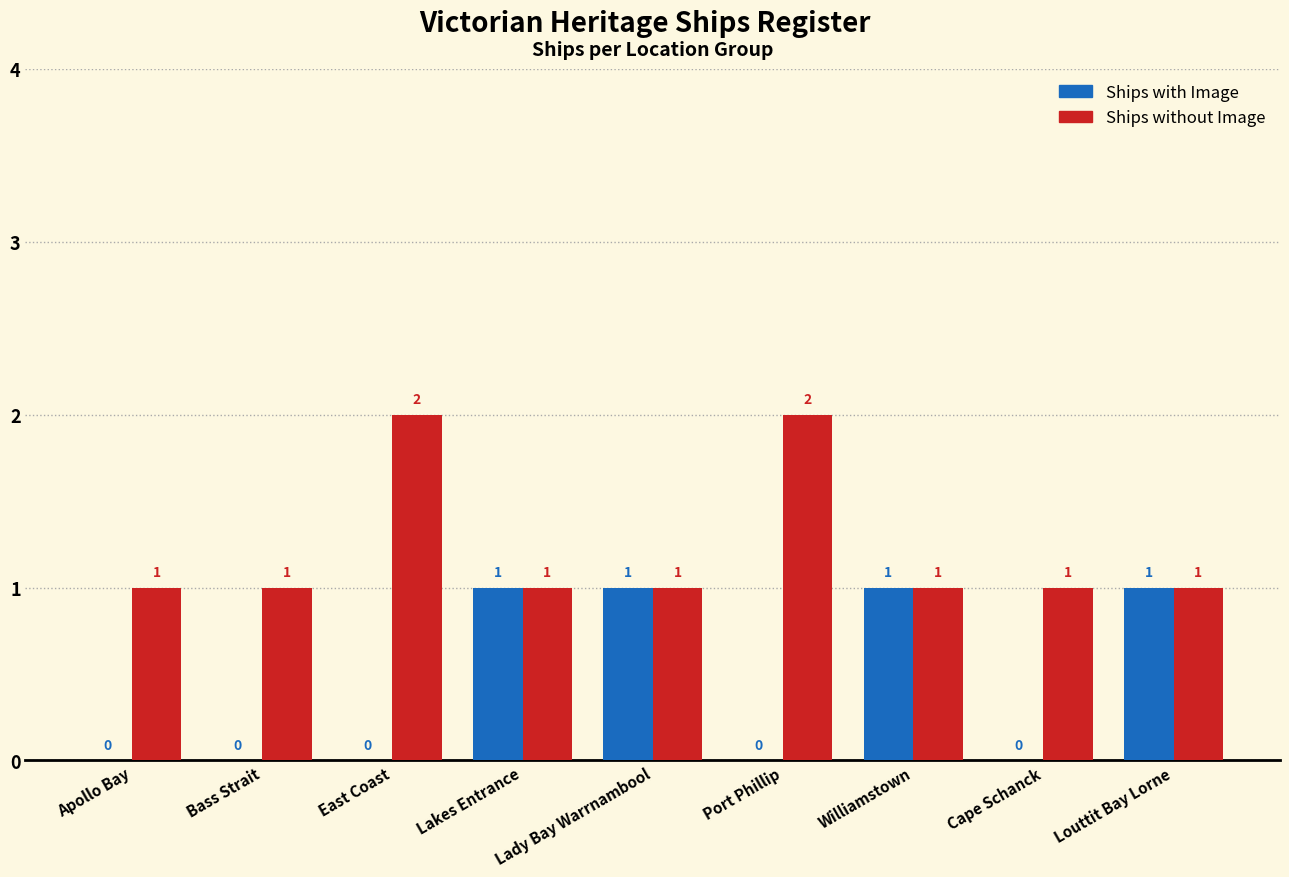

True or false: Ships with Image has a value of 0 at Apollo Bay.

True